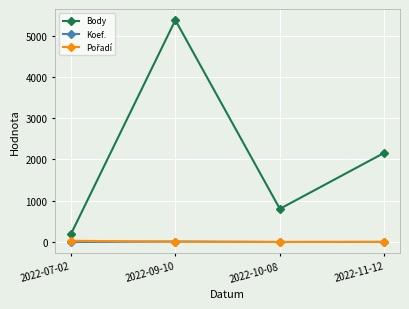

Does the chart display data point markers on the line(s)?

Yes